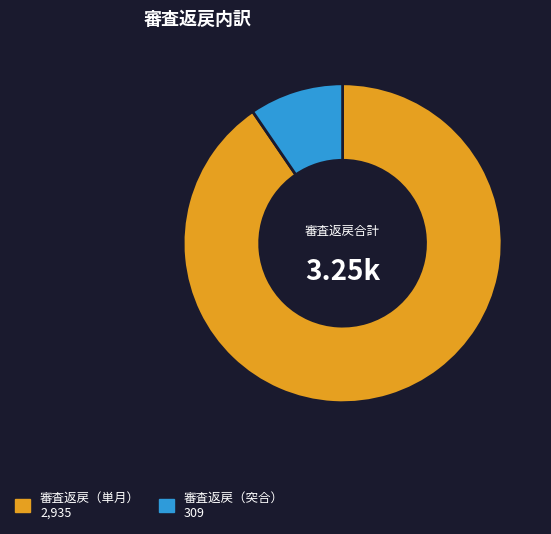

Is there any slice that represents more than half of the pie?

Yes